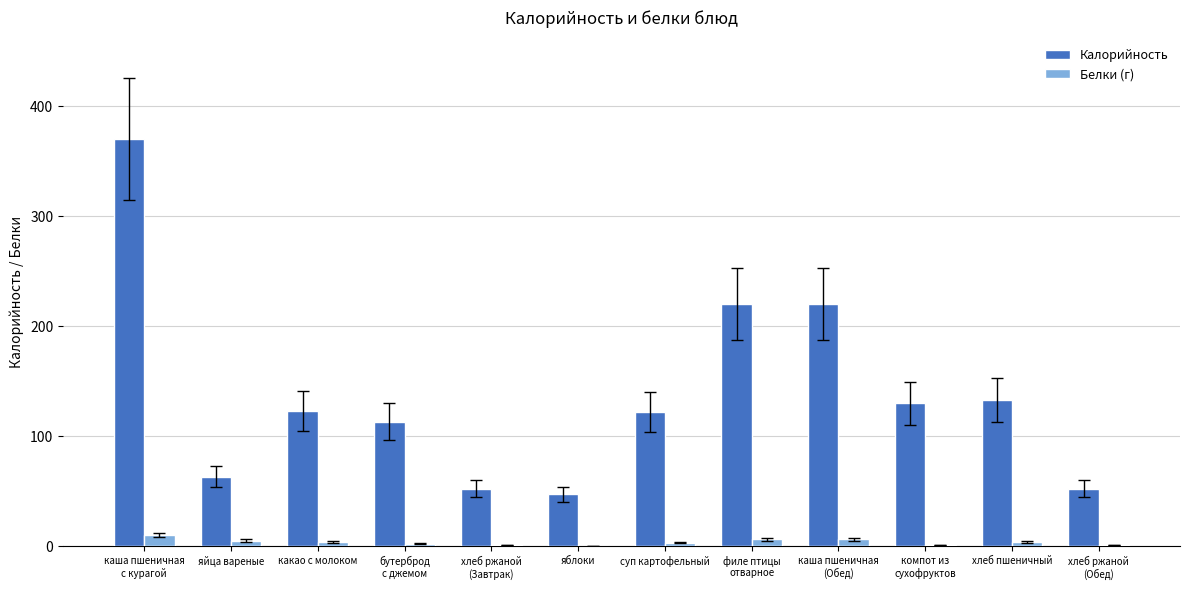

How many series are shown in this chart?

2